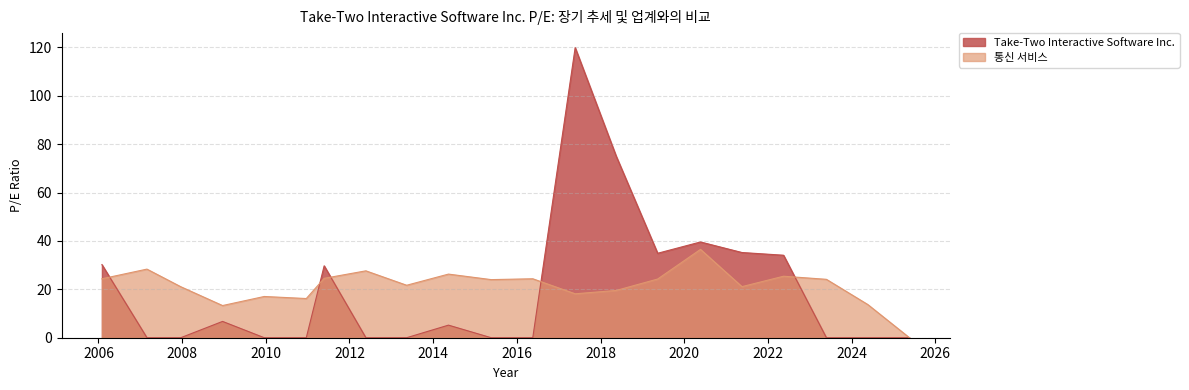

The value of 통신 서비스 at 2014-05-14 is 5.9. True or false?

False